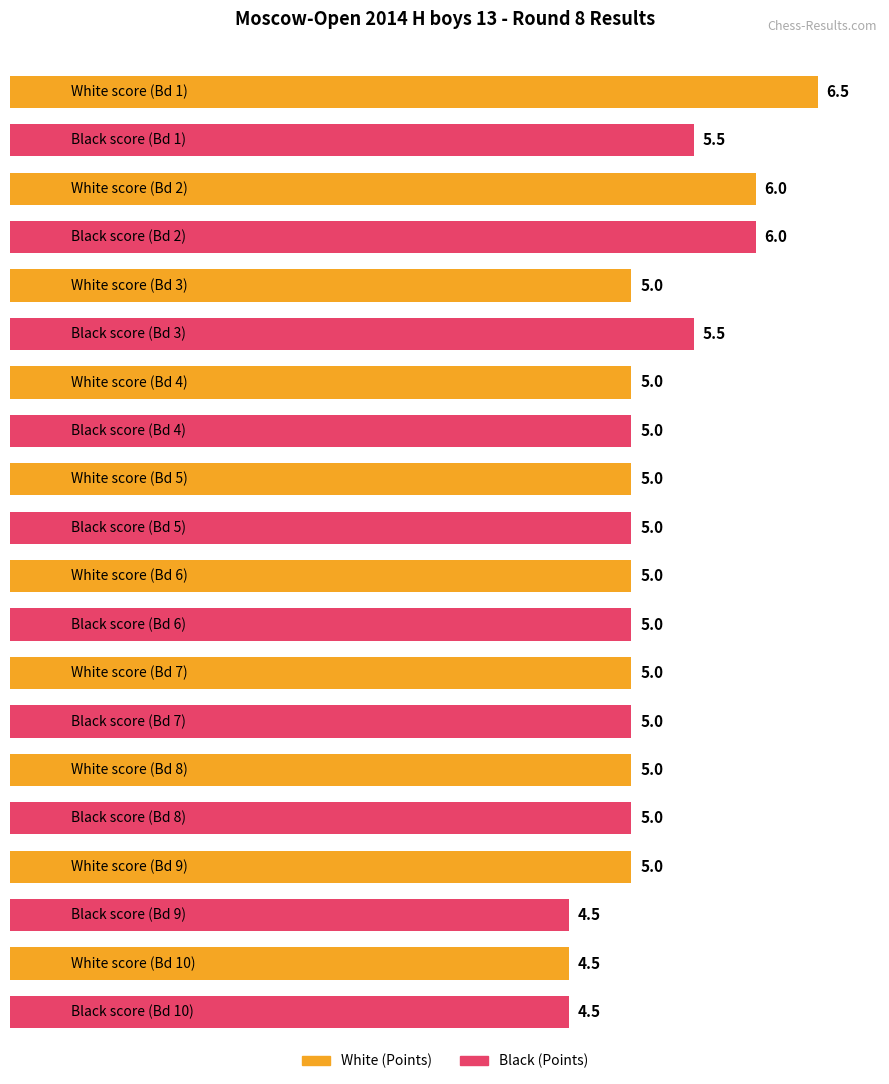

What is the greatest value displayed?

6.5